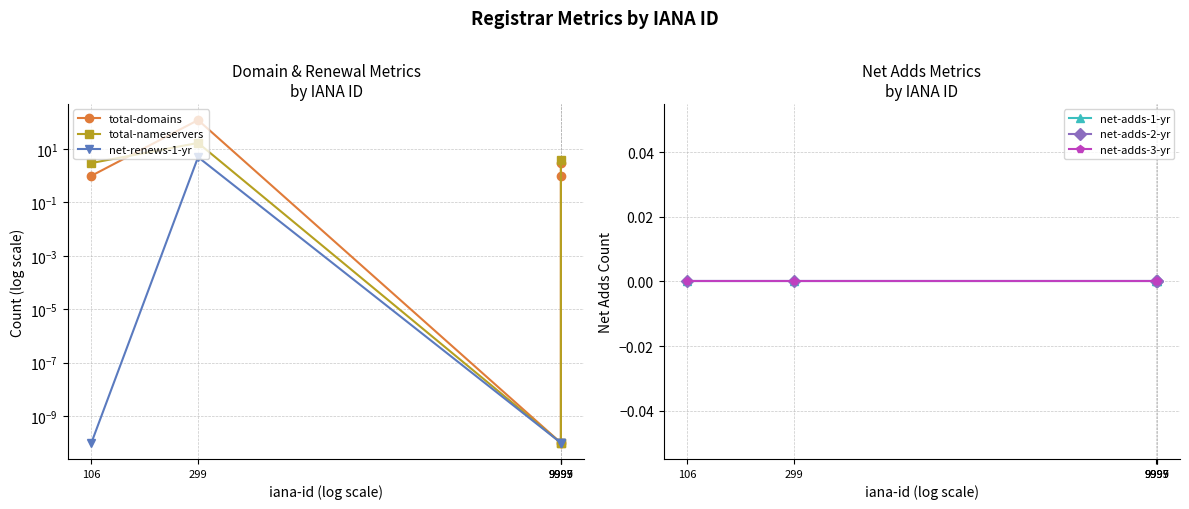

Between 9995 and 9997, which series saw the biggest shift?

total-domains